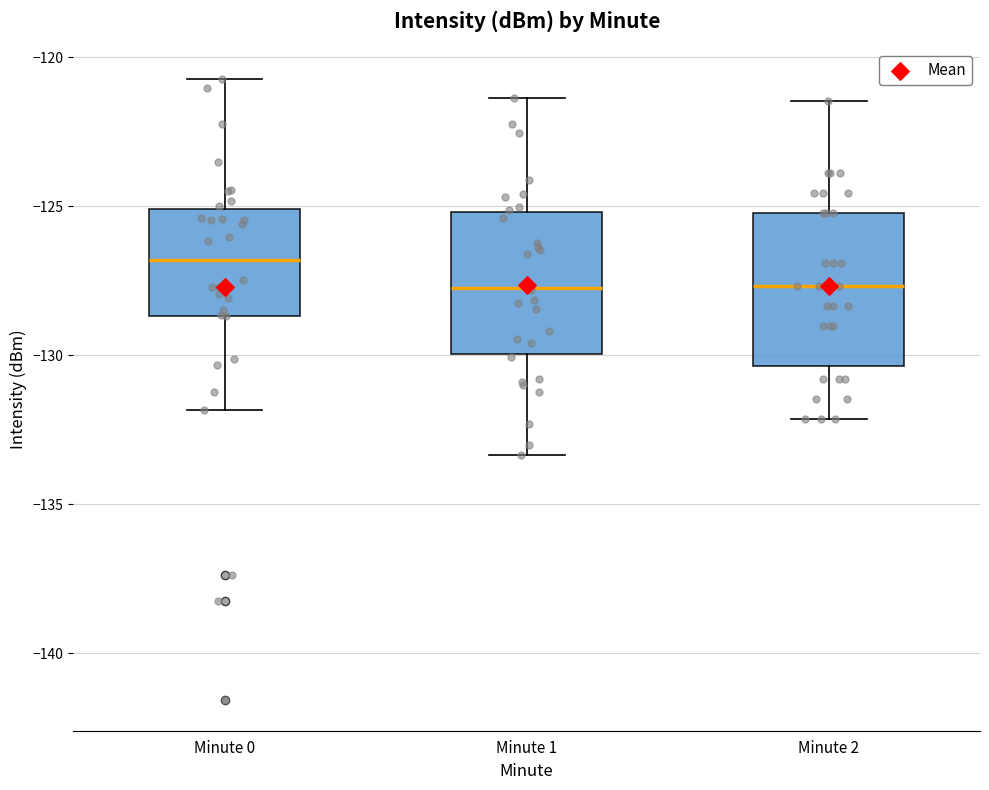

Where is the upper edge of the box for Minute 0 on the y-axis? The values are not printed on the chart, so give them approximately, as read against the axis.

-125.0